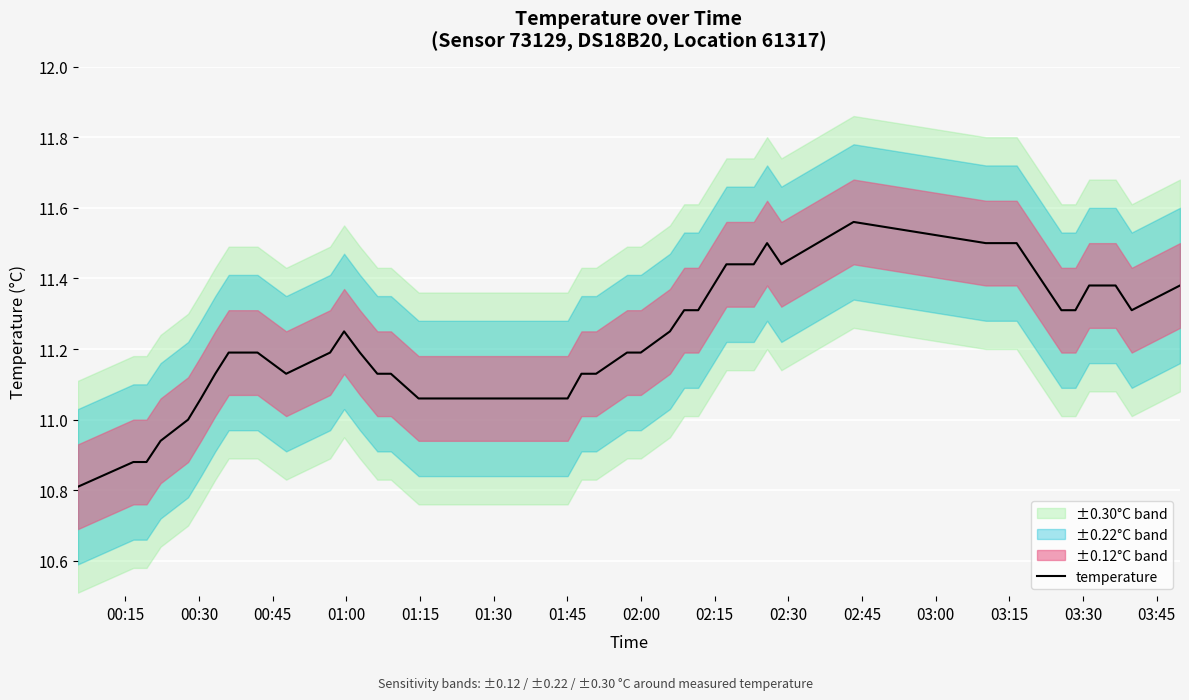

How many interior local valleys (lower than both neighbors) does the data have?

3